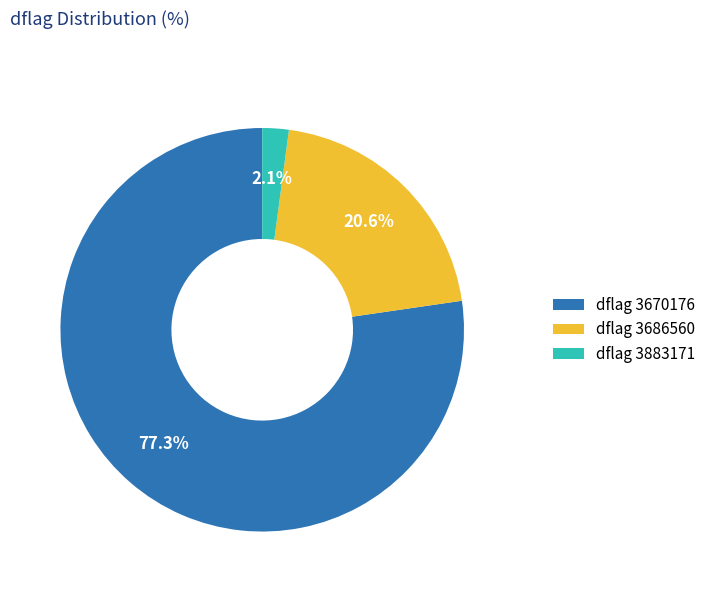

How many slices are in this pie chart?

3